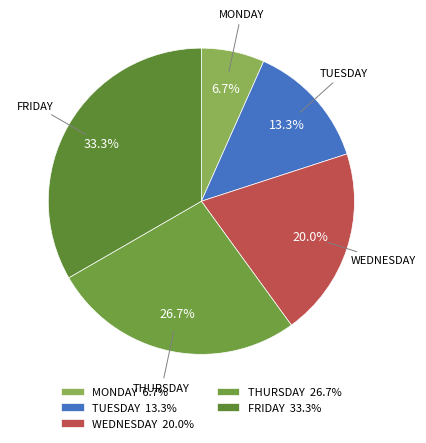

The MONDAY slice represents 7% of the pie. True or false?

True